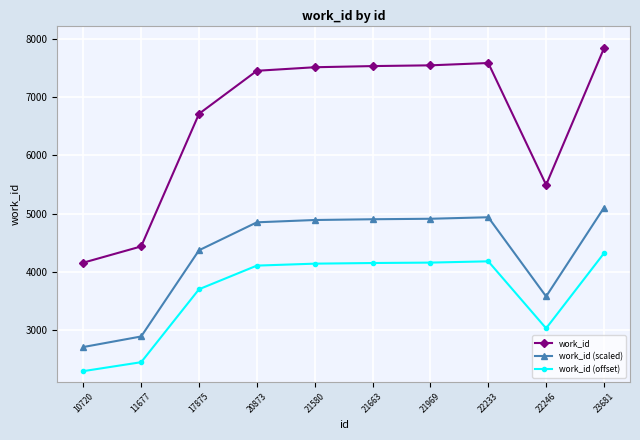

At which category is the sum across all series the highest?

23681